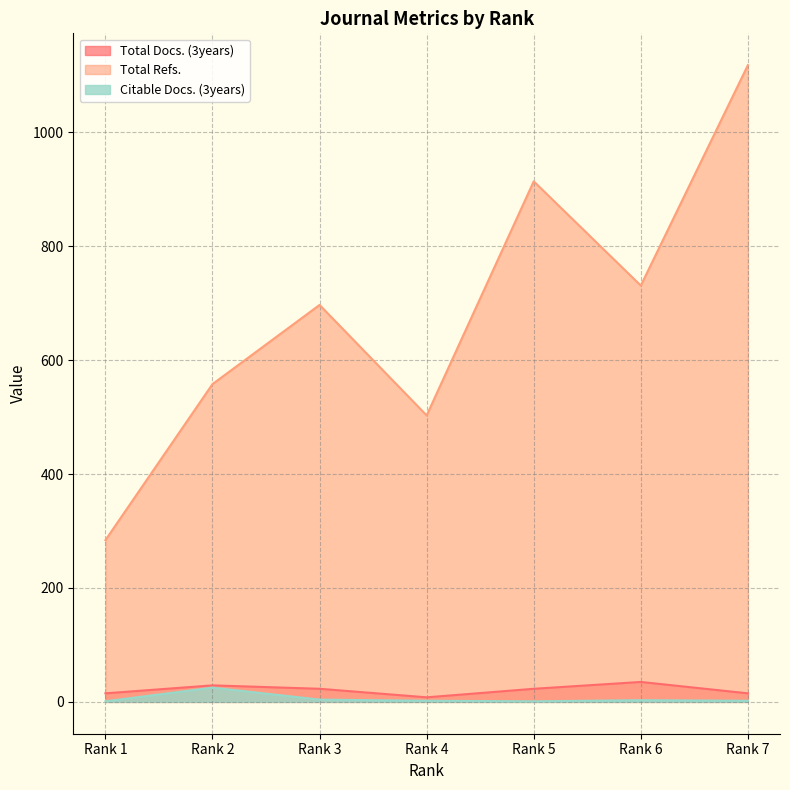

True or false: Total Docs. (3years) and Total Refs. intersect in this chart.

False